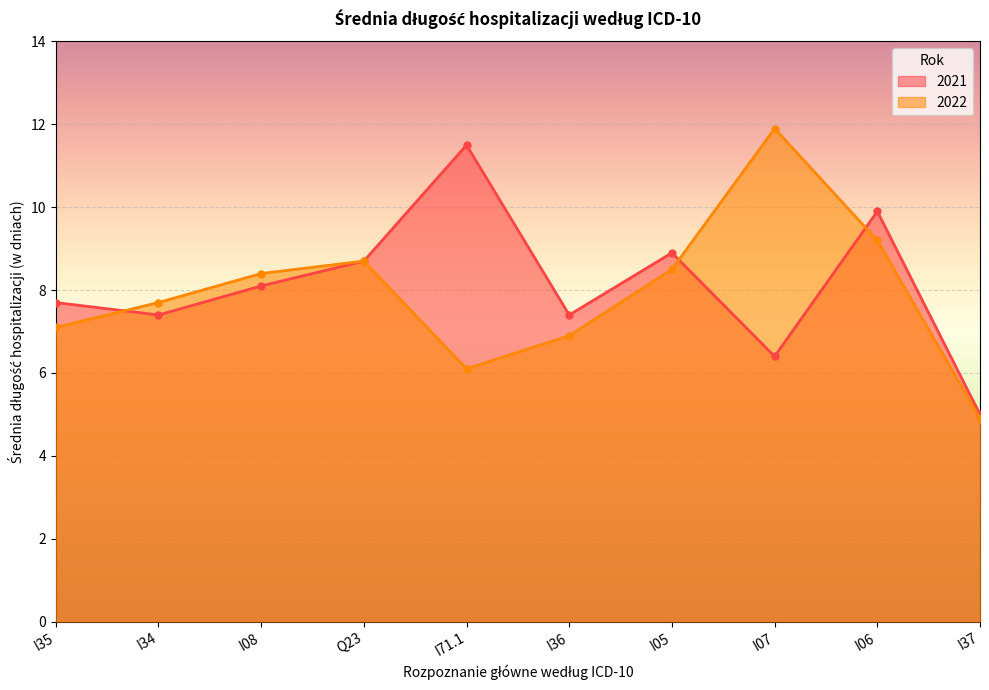

How many data points does each series have?

10